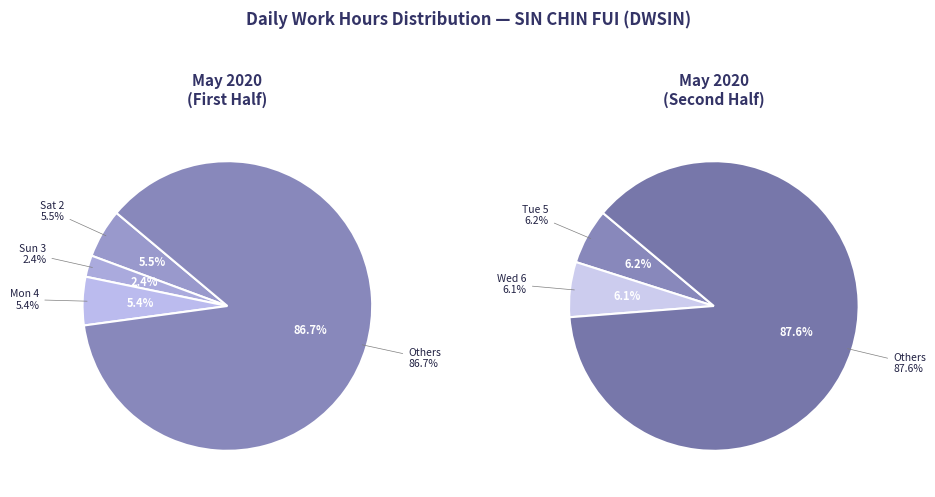

The Tue 5 slice represents 18% of the pie. True or false?

False